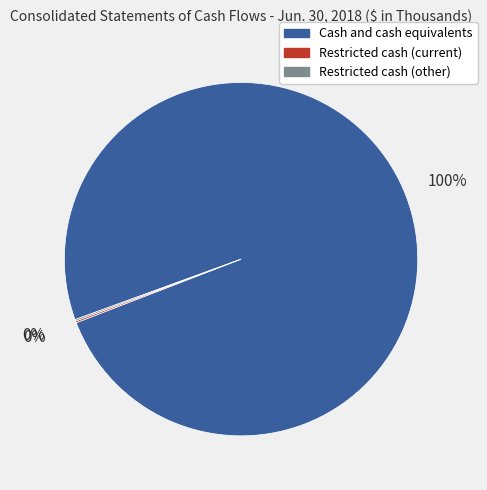

To the nearest percent, what portion does Cash and cash equivalents represent?

100%